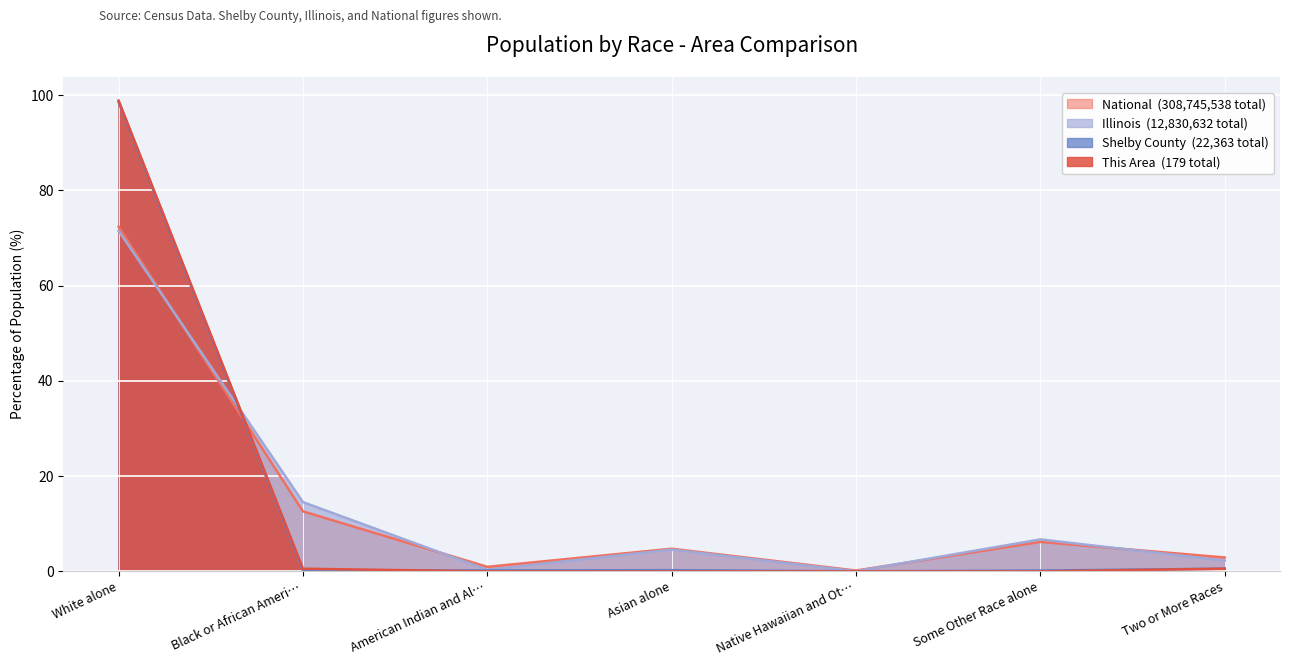

What is the total value across all series at Native Hawaiian and Ot…?

0.2